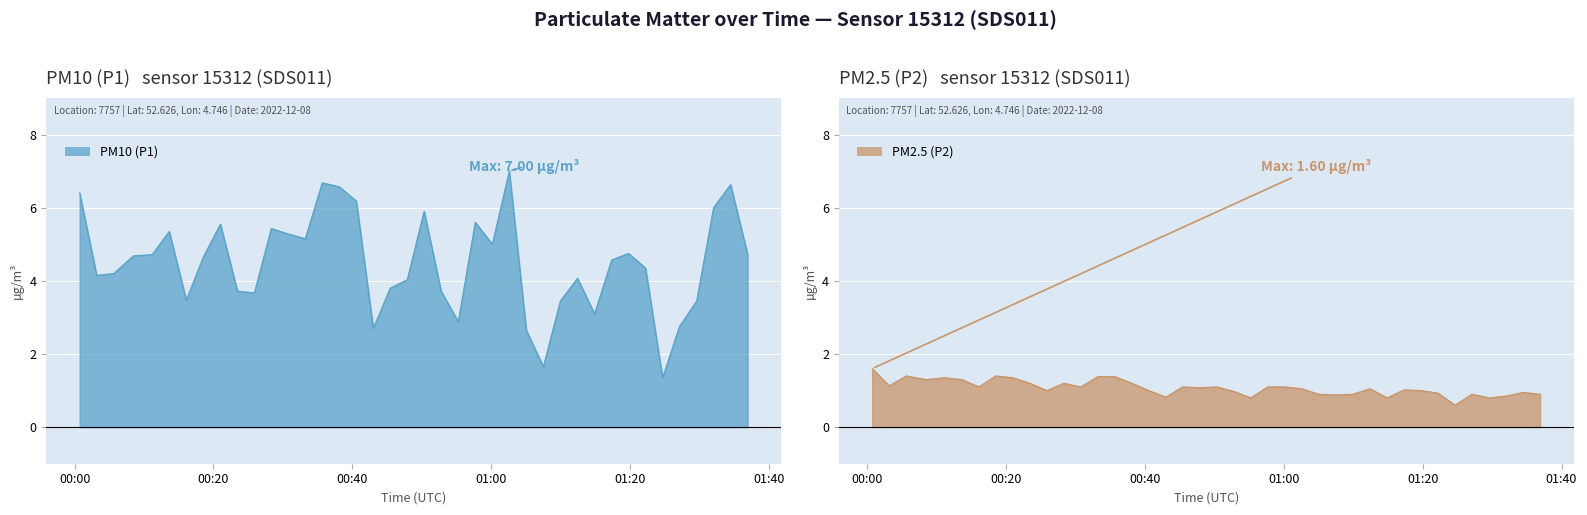

Which has a higher value, 2022-12-08T01:14:53 or 2022-12-08T01:27:06?

2022-12-08T01:14:53